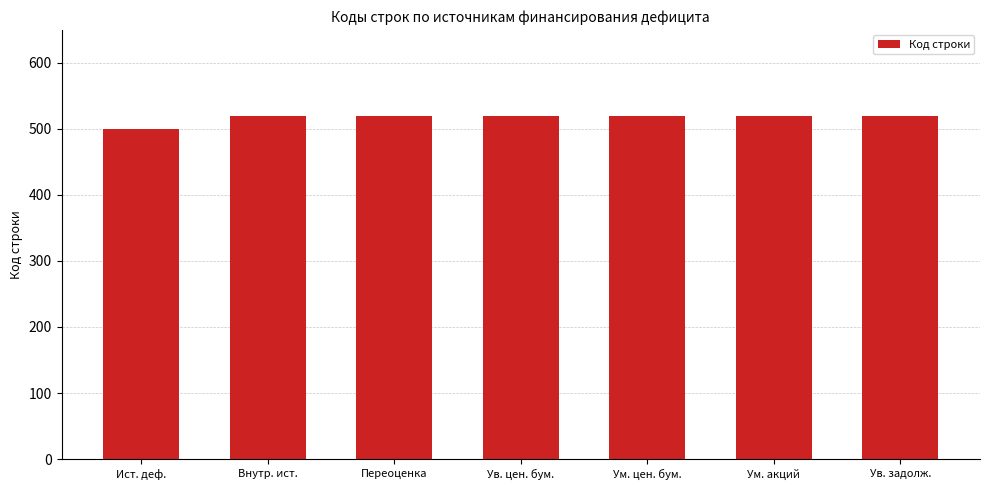

The value at Внутр. ист. is 933. True or false?

False